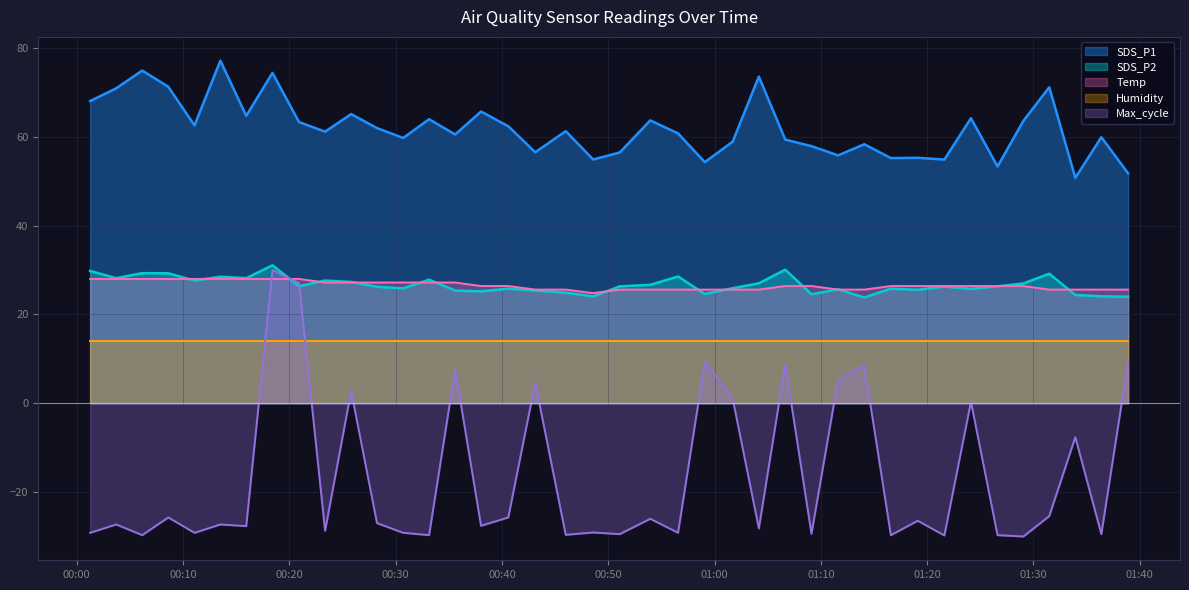

True or false: Temp and SDS_P2 intersect in this chart.

True